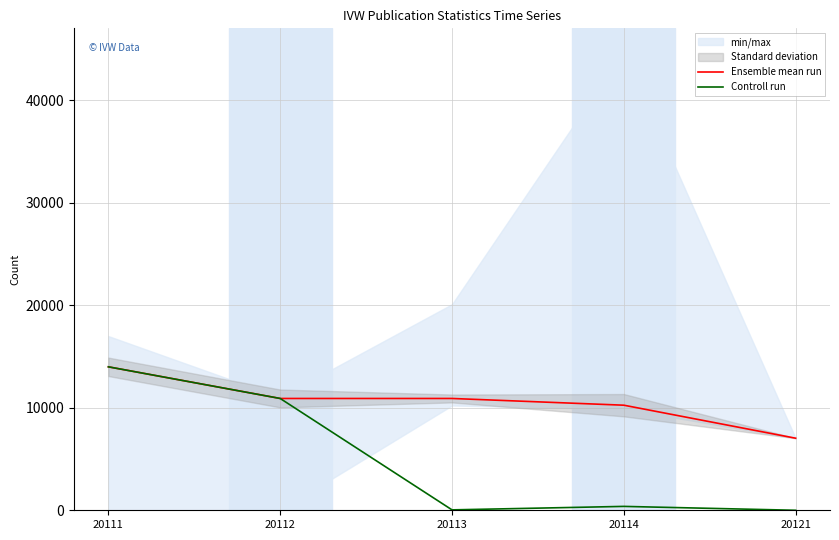

What is the difference between the Controll run values at 20121 and 20112?

10912